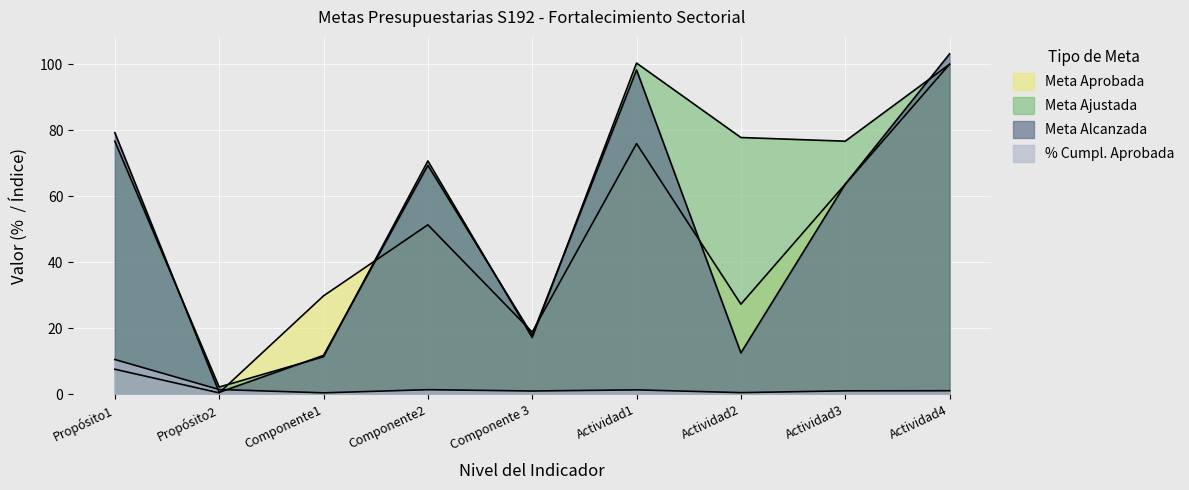

Rank the series by their maximum value, from highest to lowest.

Meta Alcanzada, Meta Ajustada, Meta Aprobada, % Cumpl. Aprobada